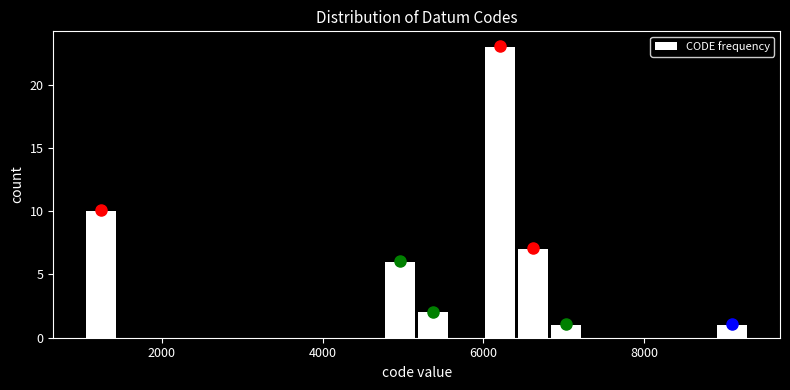

Around what value on the x-axis is the tallest bar? Give the approximate position of its centre, as read against the axis.

6200